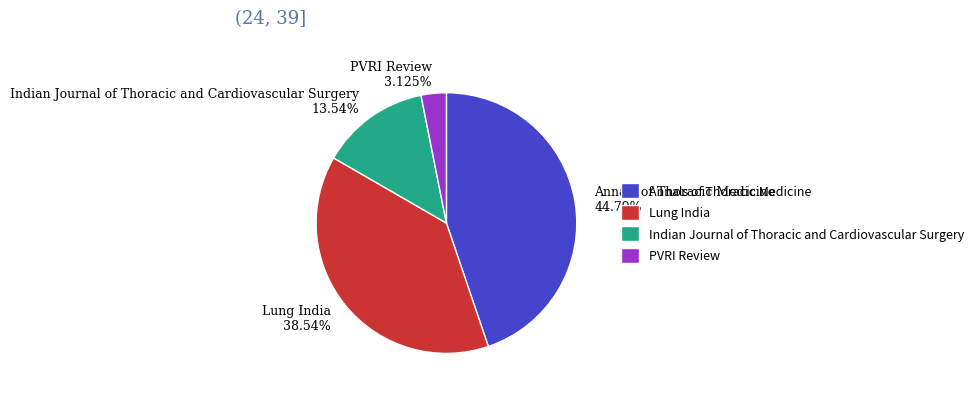

Rank the categories by value from lowest to highest.

PVRI Review, Indian Journal of Thoracic and Cardiovascular Surgery, Lung India, Annals of Thoracic Medicine